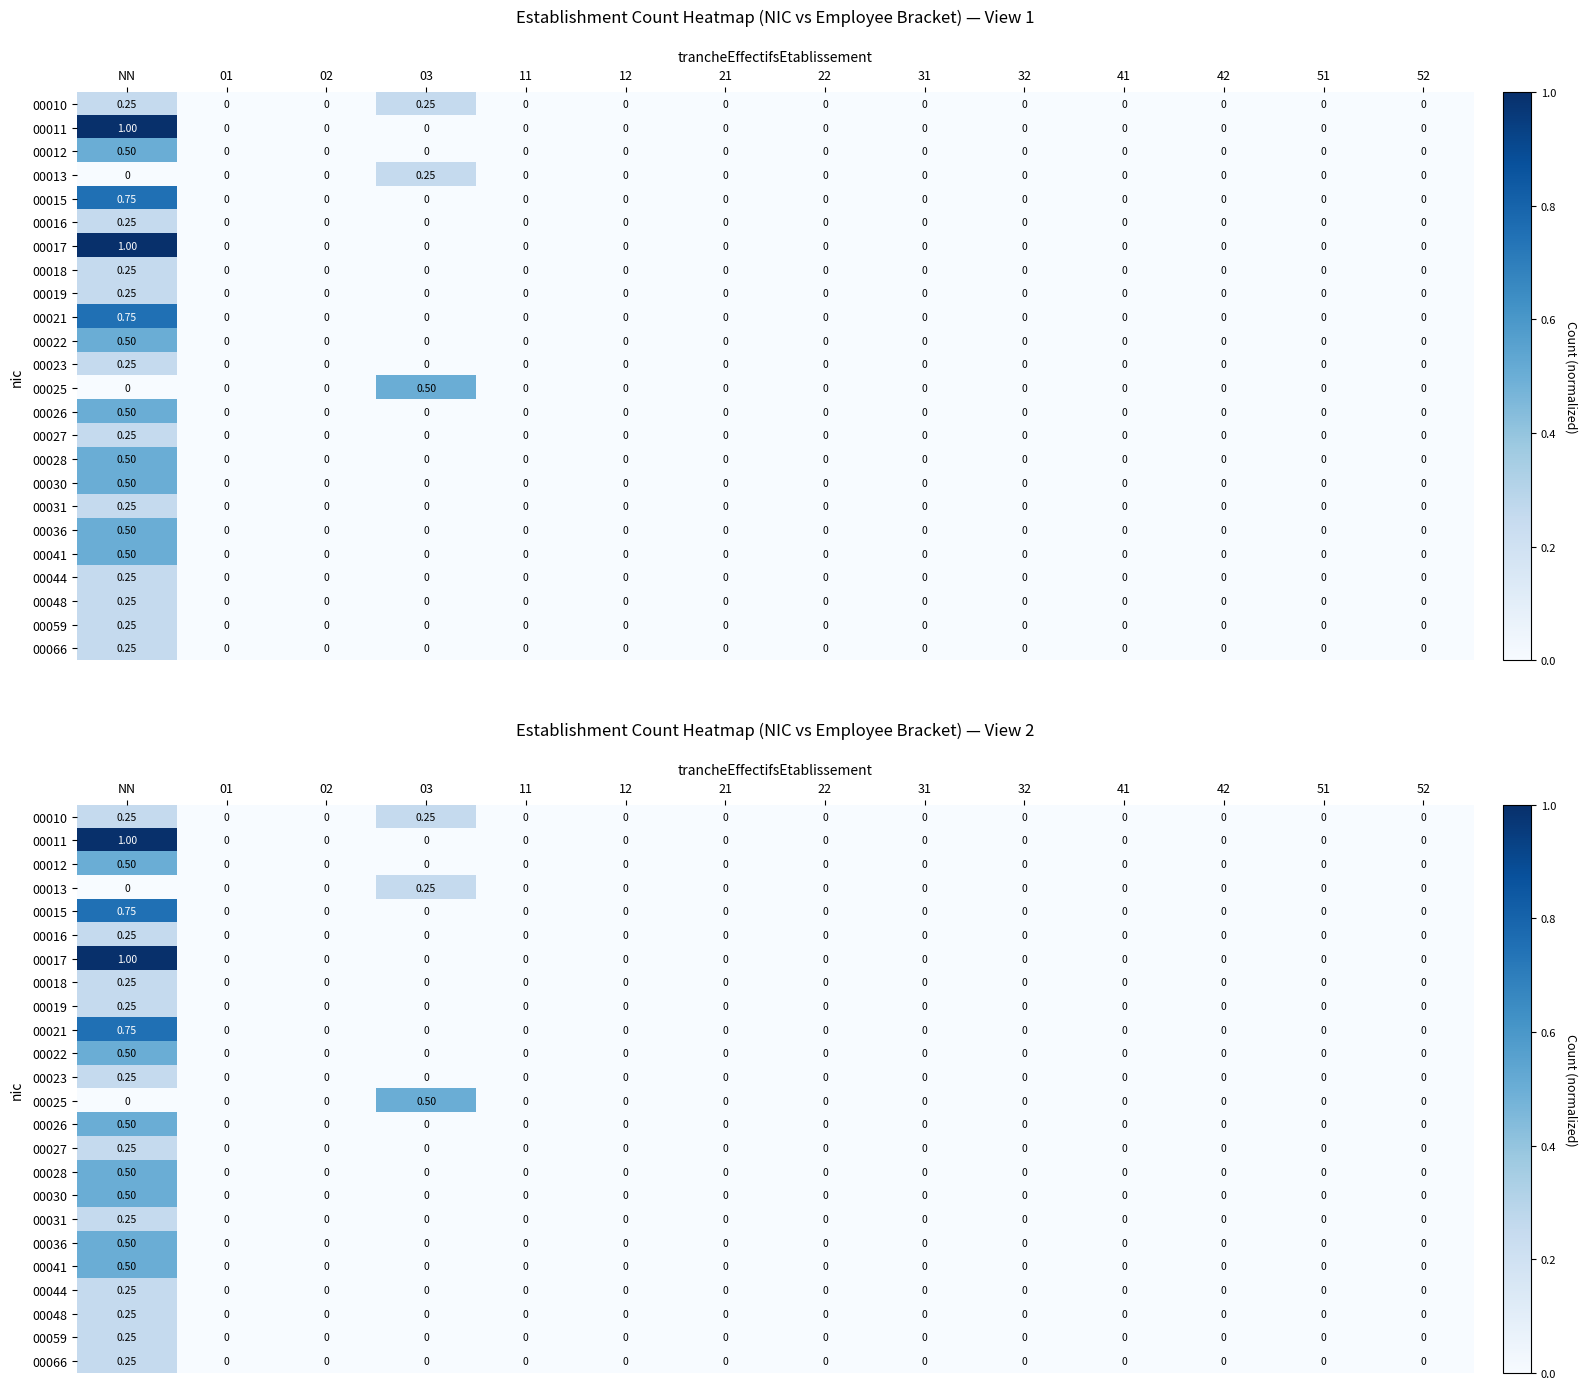

At which label is 00012 closest to 0?

01